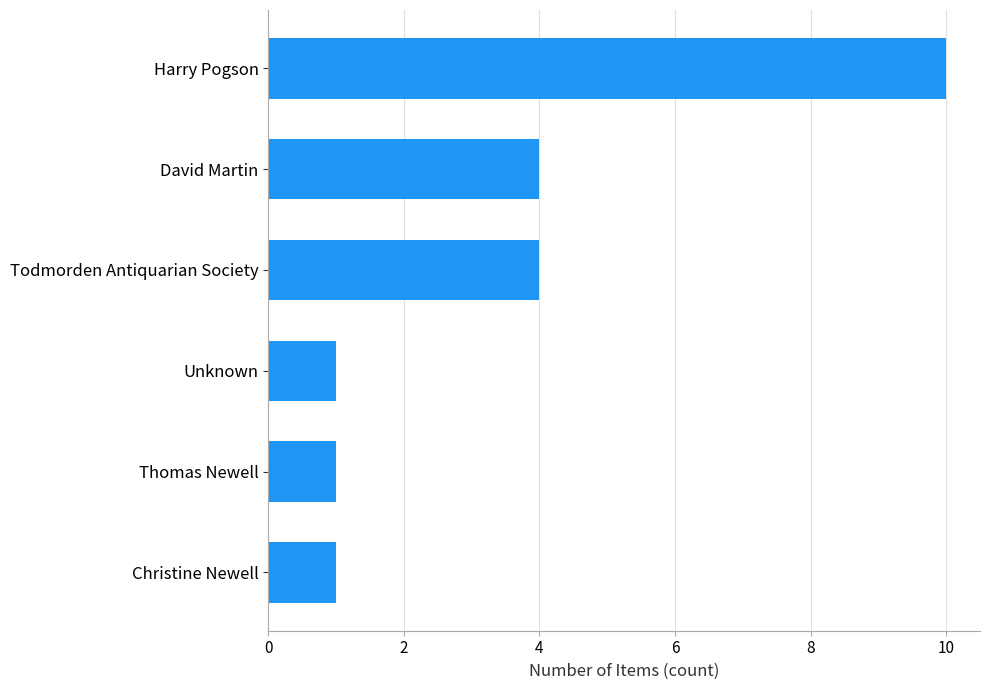

What is the smallest value displayed?

1